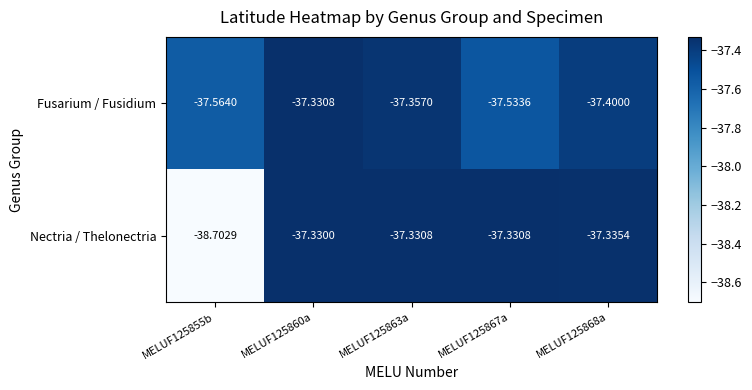

Which label corresponds to the smallest value in the chart?

MELUF125855b